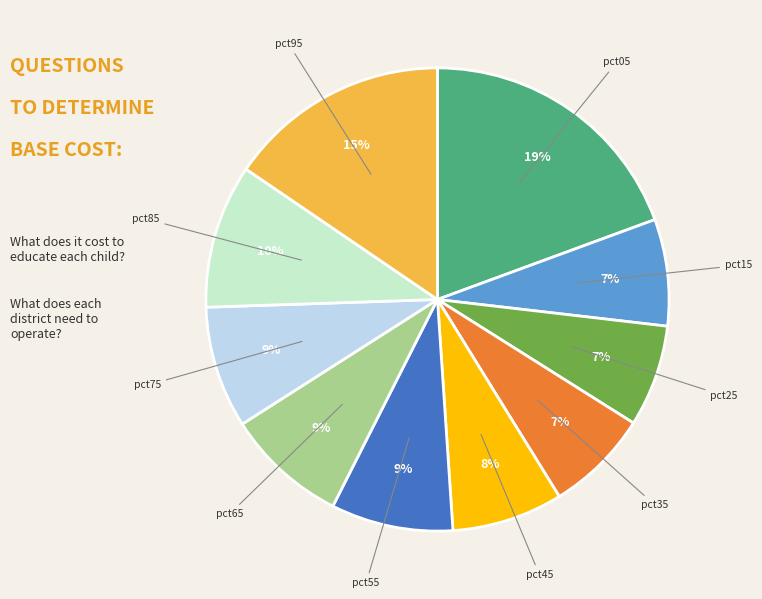

How many slices are in this pie chart?

10